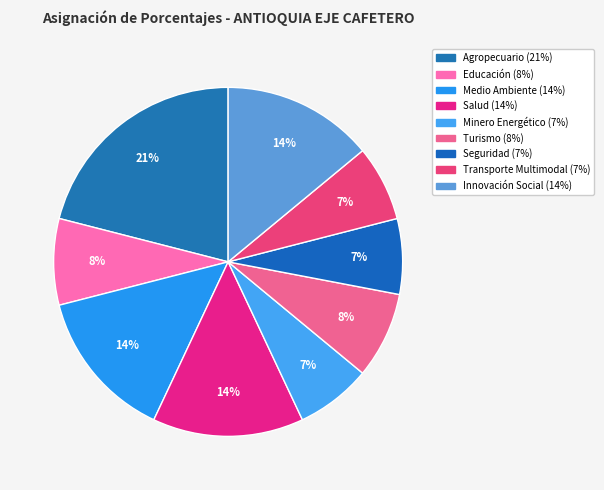

How many slices are in this pie chart?

9